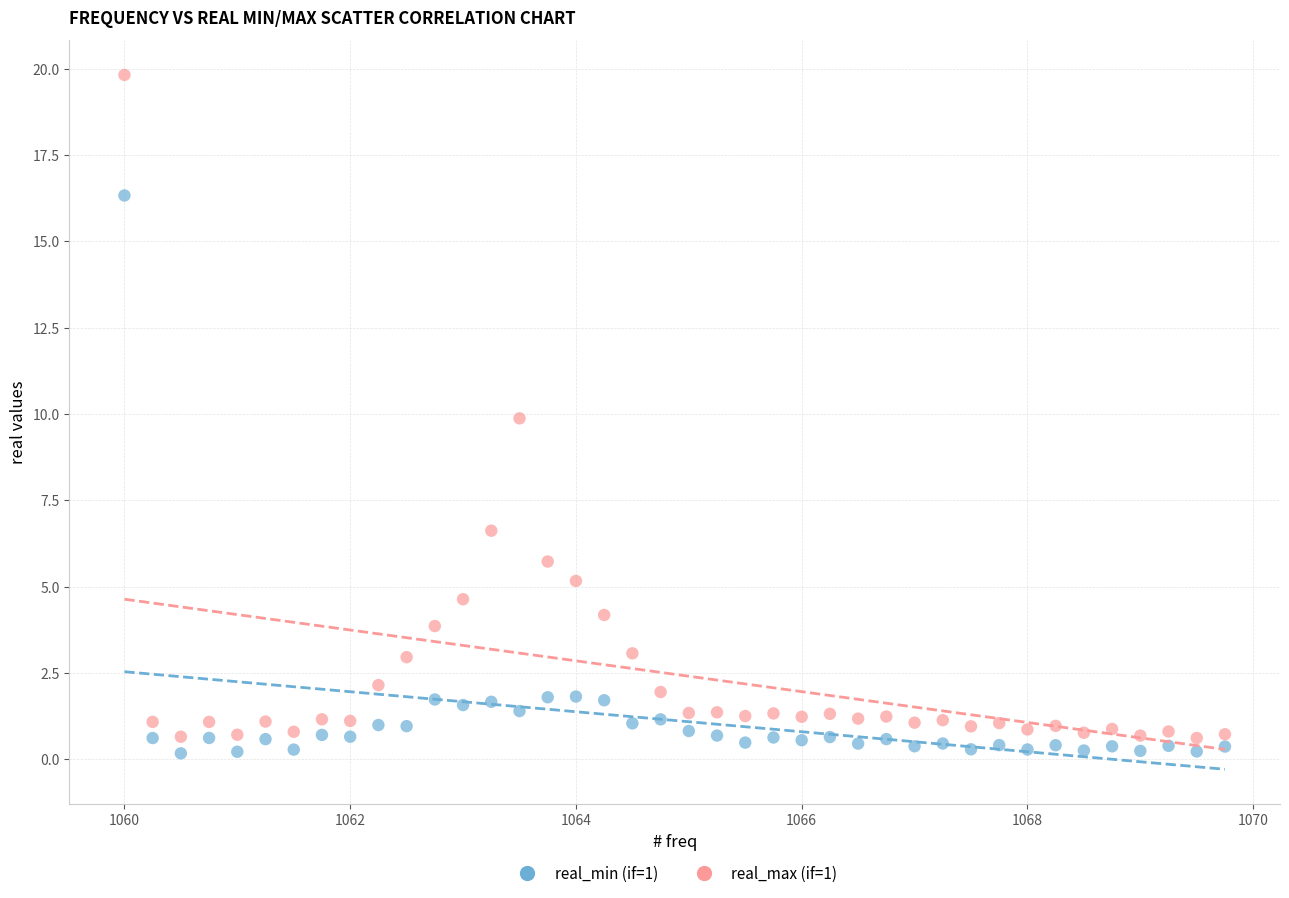

Which series contains the lowest Y value?

real_min (if=1)